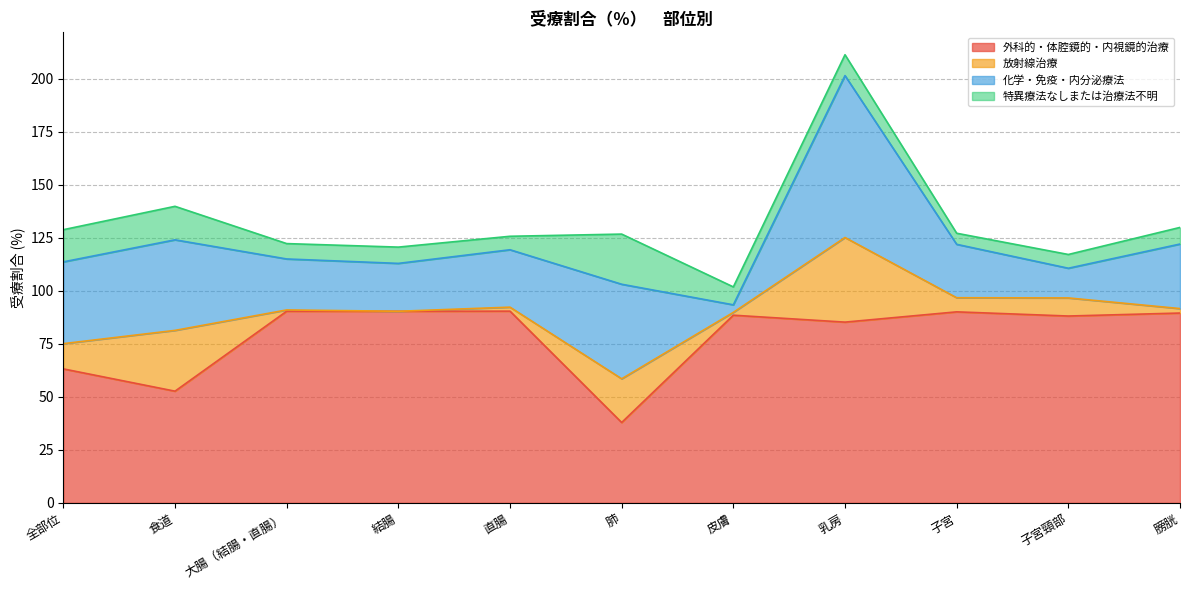

What is the sum of the 放射線治療 values at 乳房 and 膀胱?

42.0